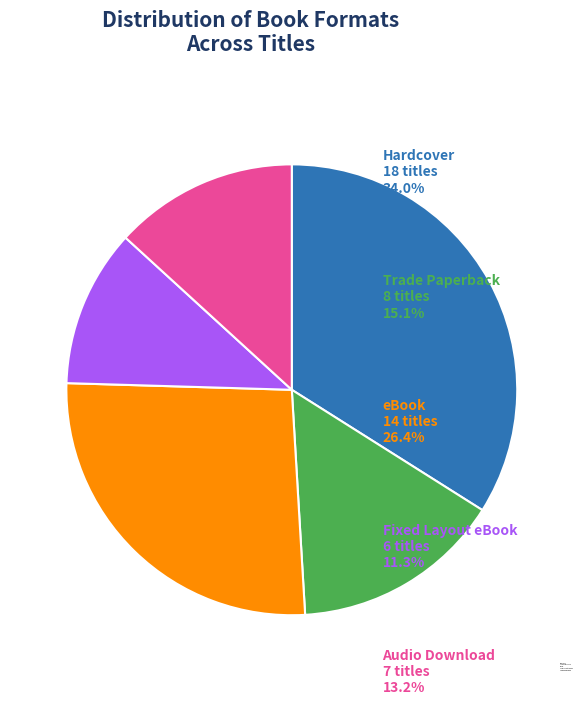

Rank the categories by value from highest to lowest.

Hardcover, eBook, Trade Paperback, Audio Download, Fixed Layout eBook